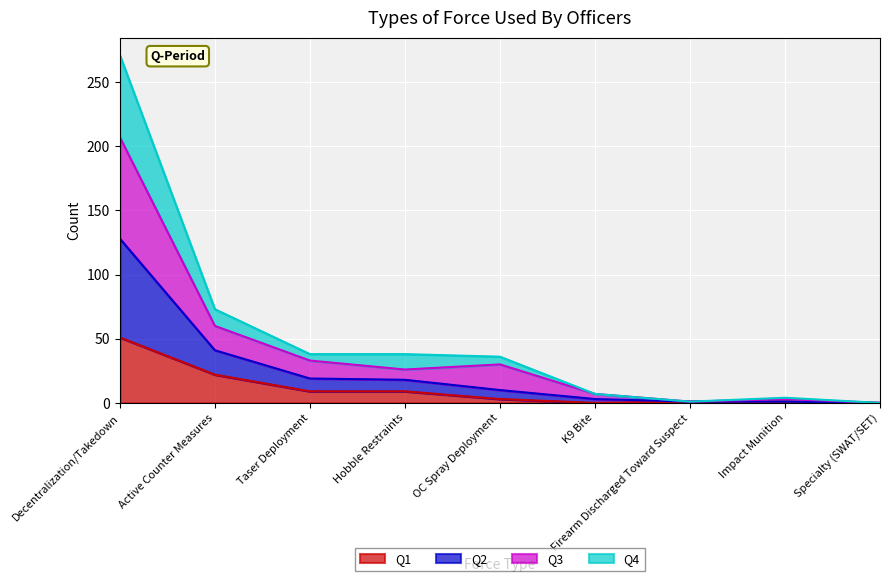

What are all the series names shown in the legend?

Q1, Q2, Q3, Q4